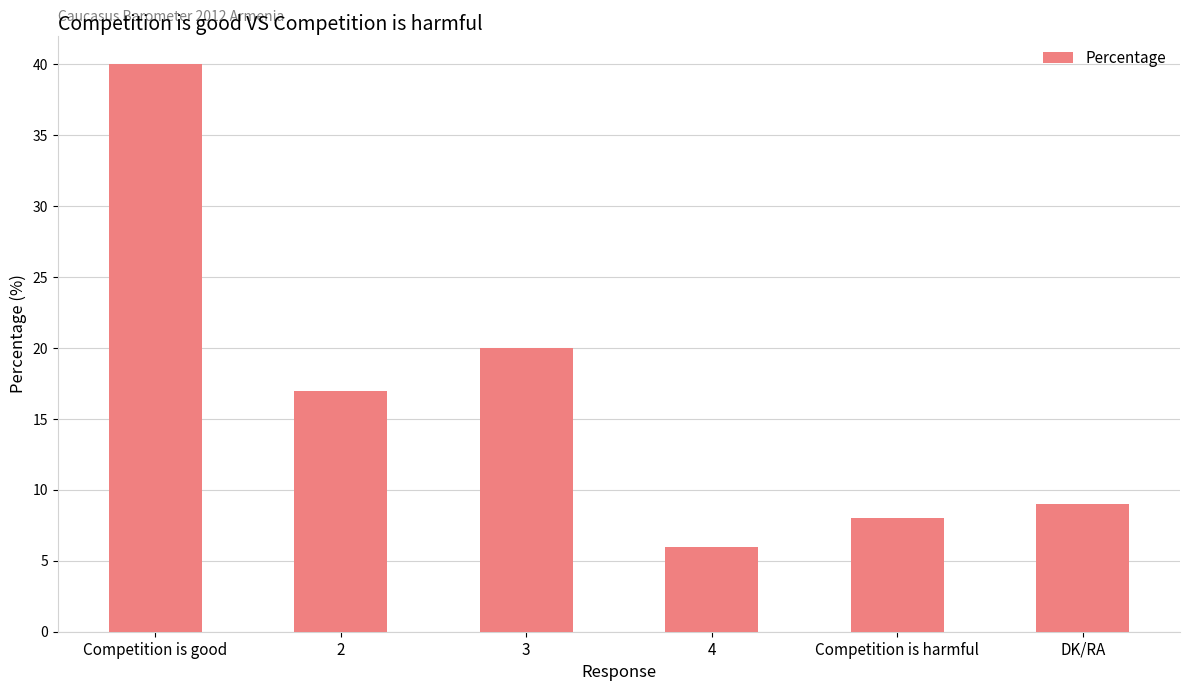

Reading left to right, list all the values displayed in this chart.

40	17	20	6	8	9